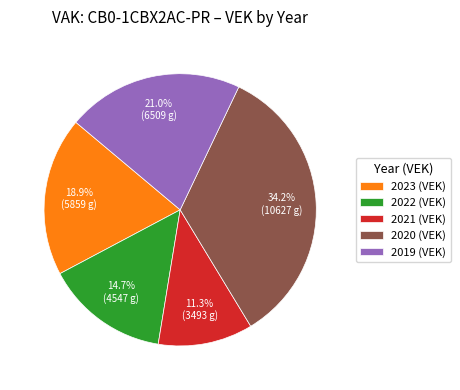

Does any single category account for the majority?

No